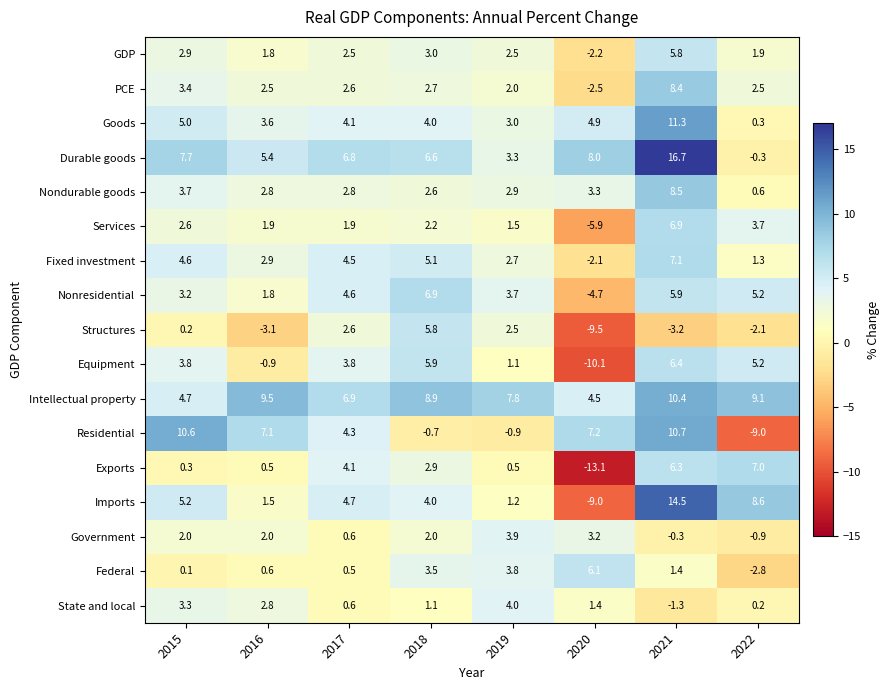

At 2015, list the series in order from smallest to largest.

Federal, Structures, Exports, Government, Services, GDP, Nonresidential, State and local, PCE, Nondurable goods, Equipment, Fixed investment, Intellectual property, Goods, Imports, Durable goods, Residential